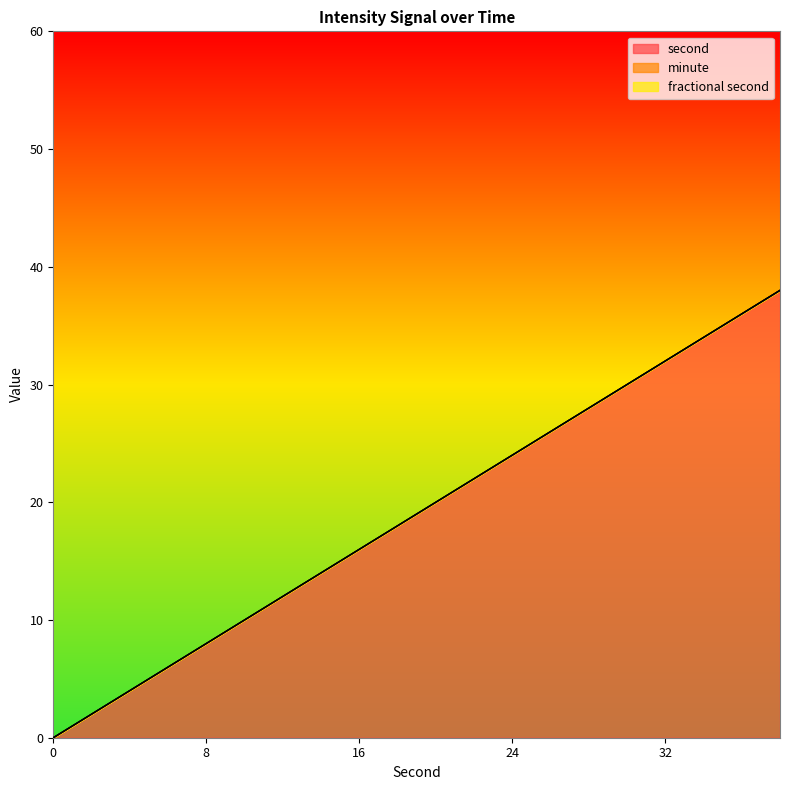

True or false: fractional second has more than 0 points higher than both neighbors.

False